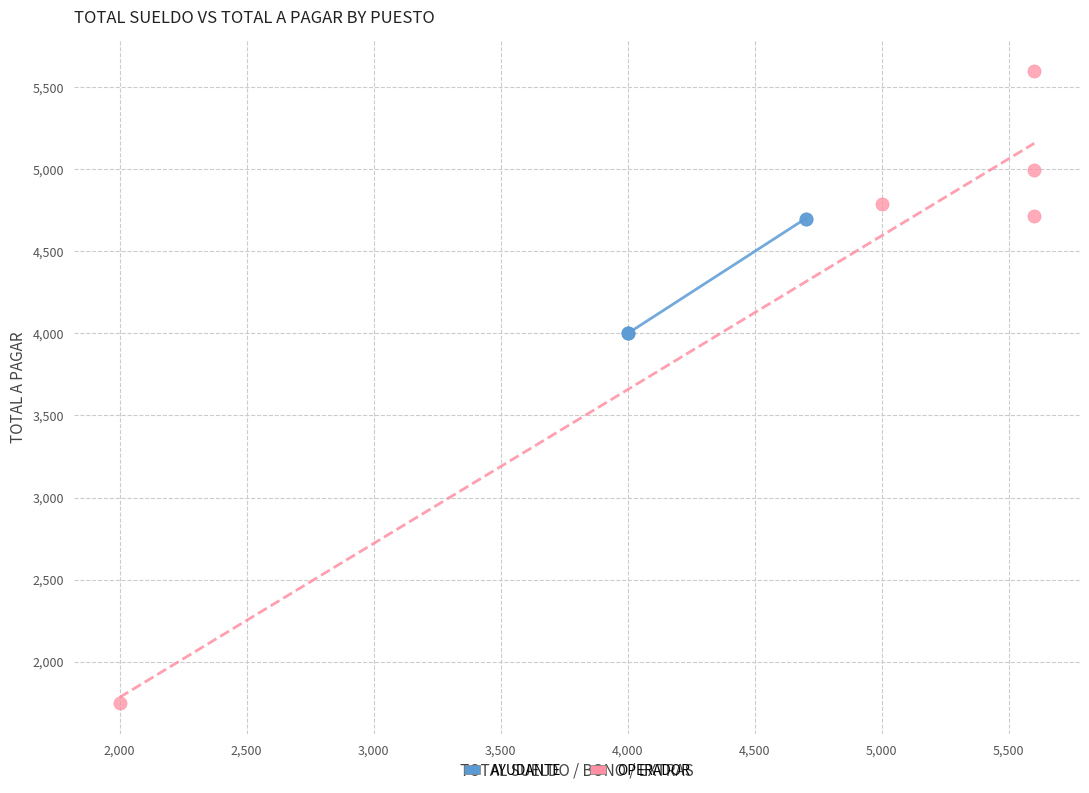

Which series has the largest Y range (max minus min)?

OPERADOR